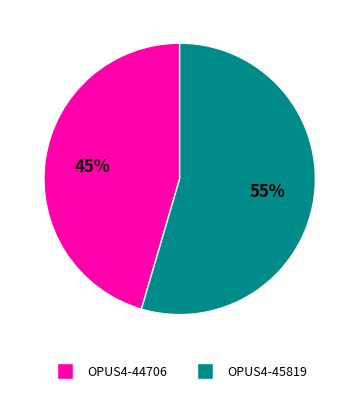

Rank the categories by value from highest to lowest.

OPUS4-45819, OPUS4-44706